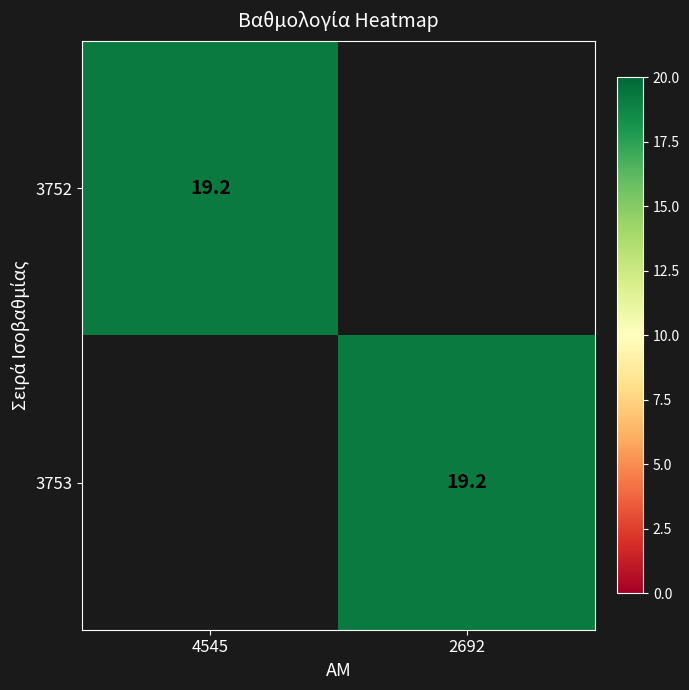

True or false: 3753 has a value of 12.9 at 2692.

False